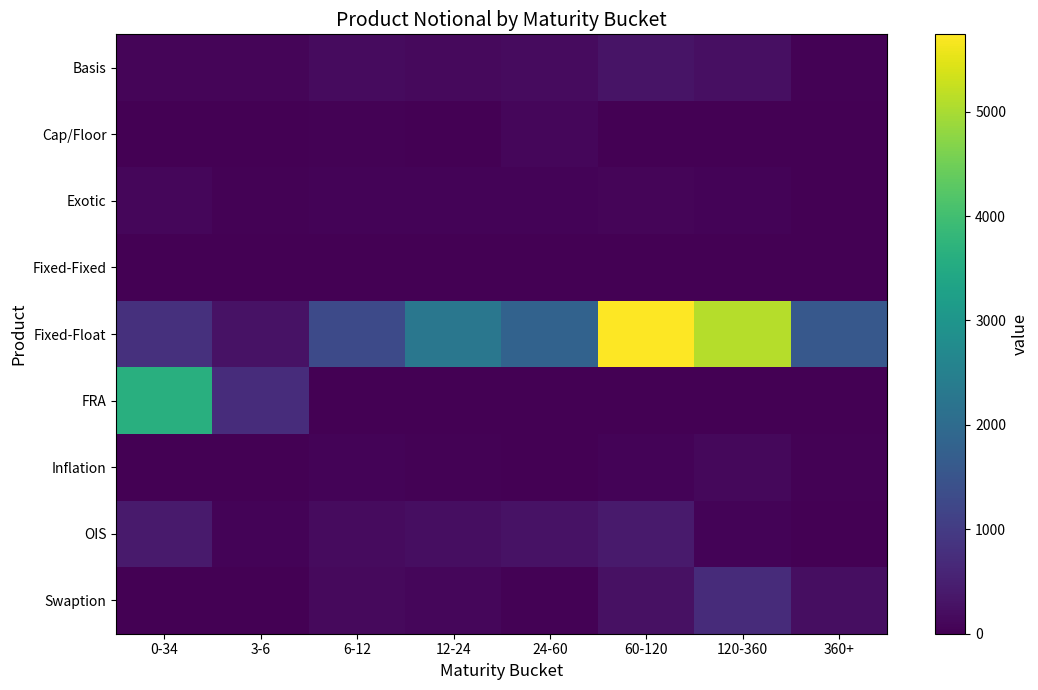

At how many categories does at least one series exceed 1775?

5